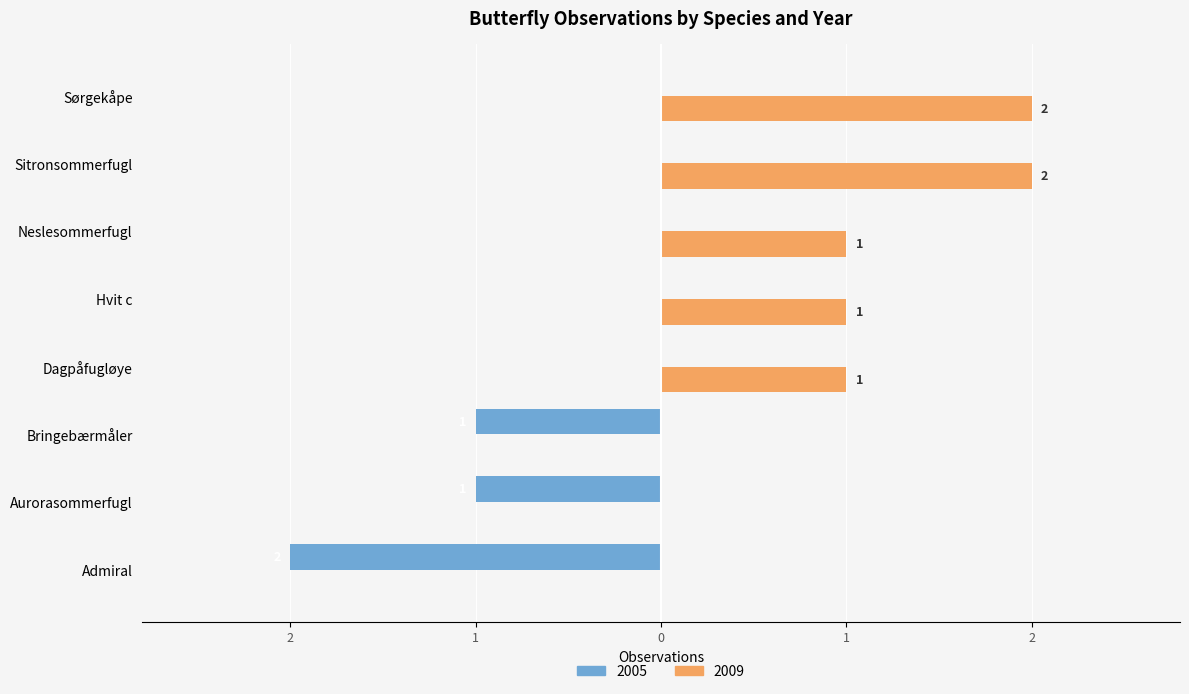

What are all the series names shown in the legend?

2005, 2009